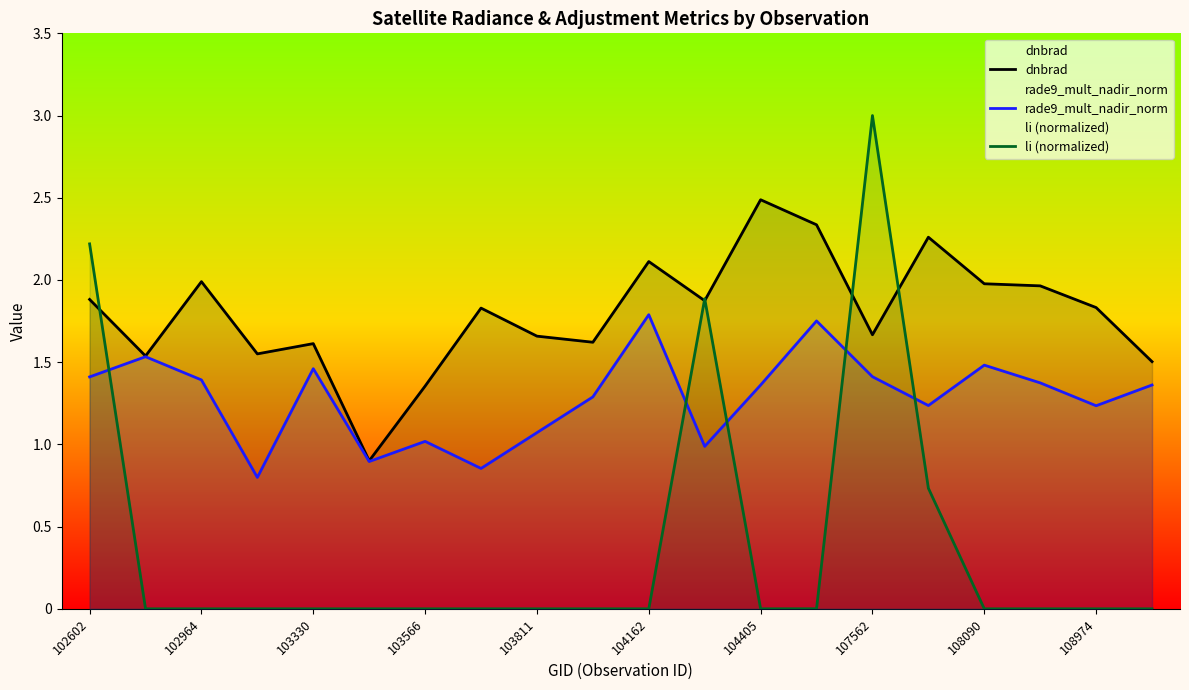

Reading right to left, transcribe all the data shown in this chart.

dnbrad: 1.5	1.8	2.0	2.0	2.3	1.7	2.3	2.5	1.9	2.1	1.6	1.7	1.8	1.4	0.9	1.6	1.6	2.0	1.5	1.9
rade9_mult_nadir_norm: 1.4	1.2	1.4	1.5	1.2	1.4	1.8	1.4	1.0	1.8	1.3	1.1	0.9	1.0	0.9	1.5	0.8	1.4	1.5	1.4
li (normalized): 0.0	0.0	0.0	0.0	0.7	3.0	0.0	0.0	1.9	0.0	0.0	0.0	0.0	0.0	0.0	0.0	0.0	0.0	0.0	2.2